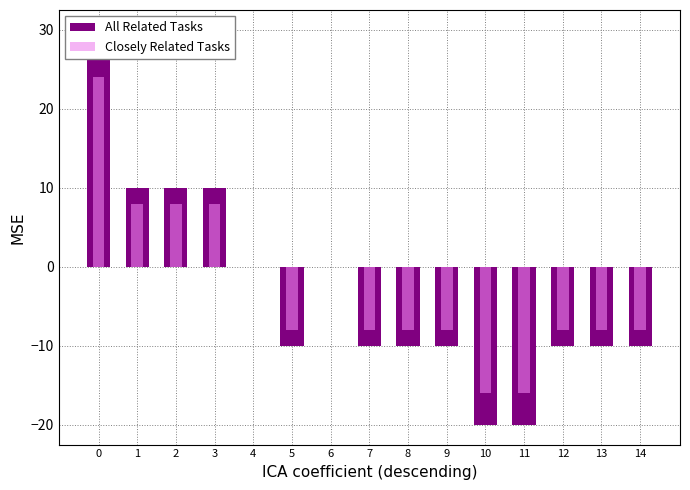

What is the difference between the second highest and minimum values in the Closely Related Tasks series?

24